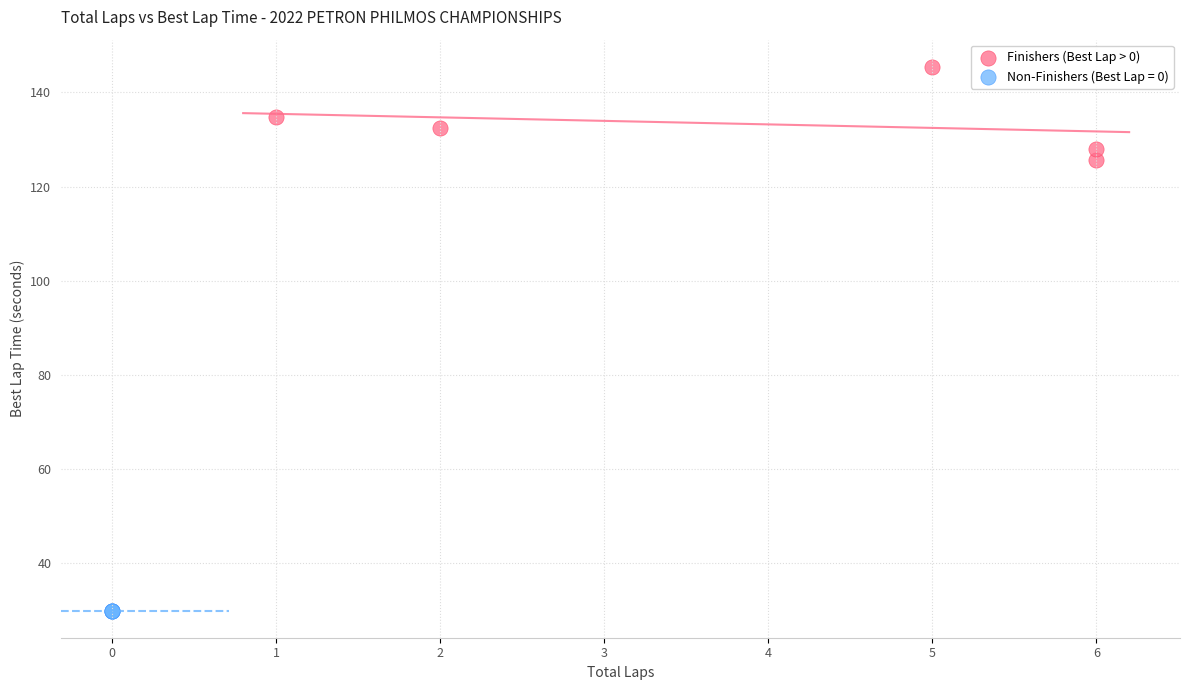

Which series contains the lowest Y value?

Non-Finishers (Best Lap = 0)